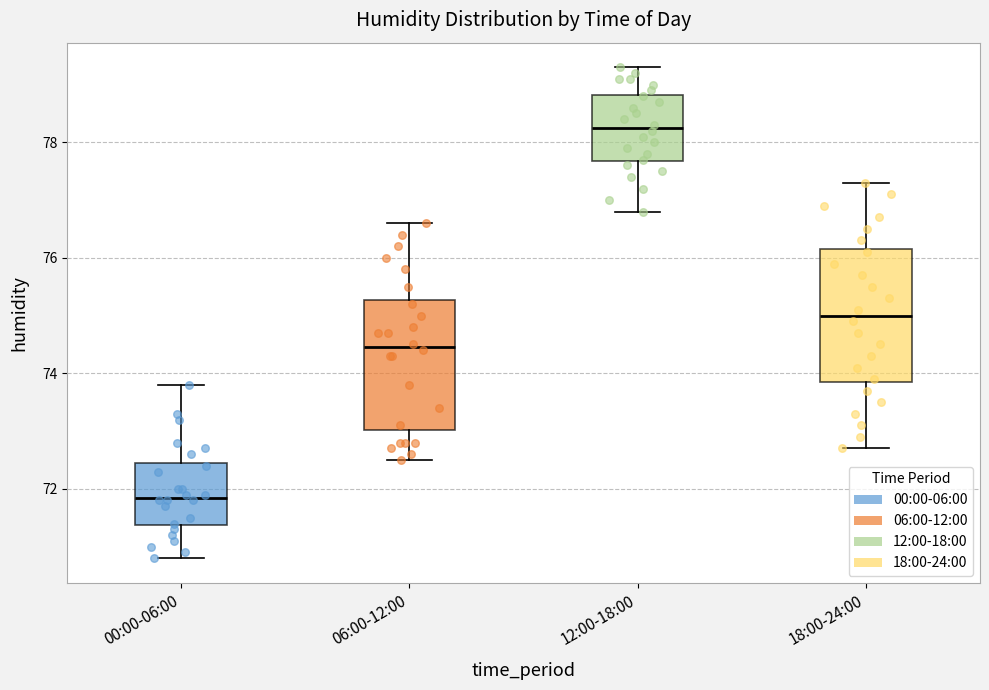

Which box's median line is the lowest?

00:00-06:00